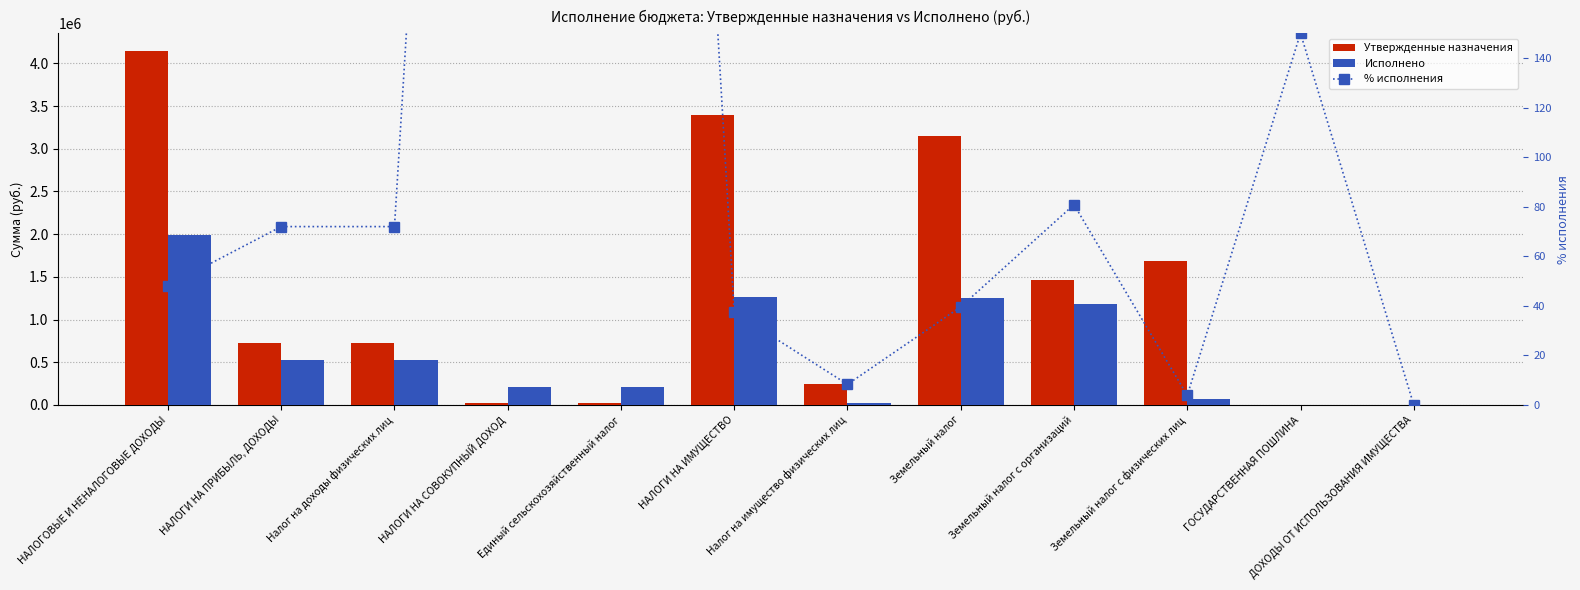

Does the chart contain stacked bars?

No